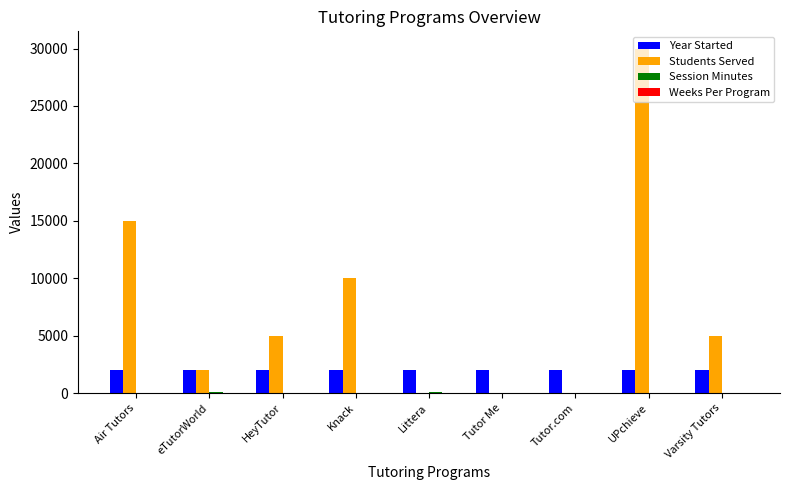

The Students Served series shows 7524 at HeyTutor. True or false?

False